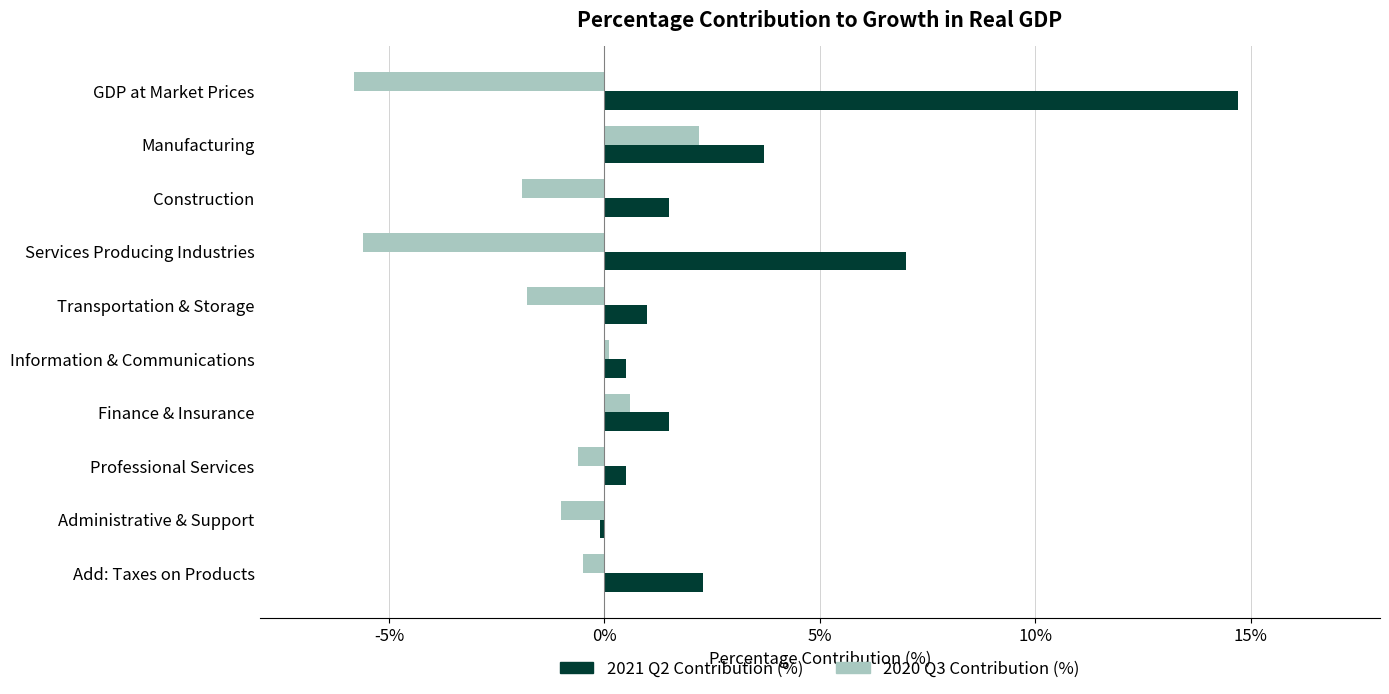

At which category is the sum across all series the highest?

GDP at Market Prices